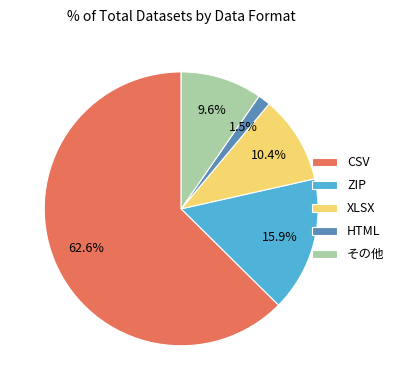

To the nearest percent, what portion does XLSX represent?

10%